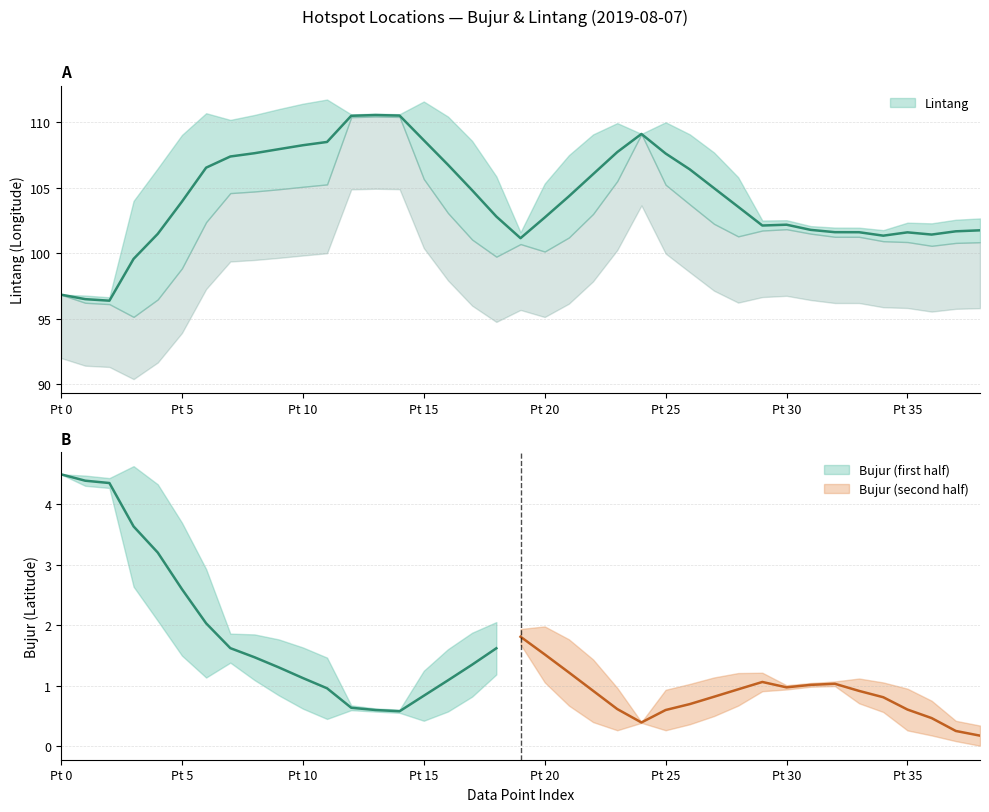

How many categories are shown in the chart?

39